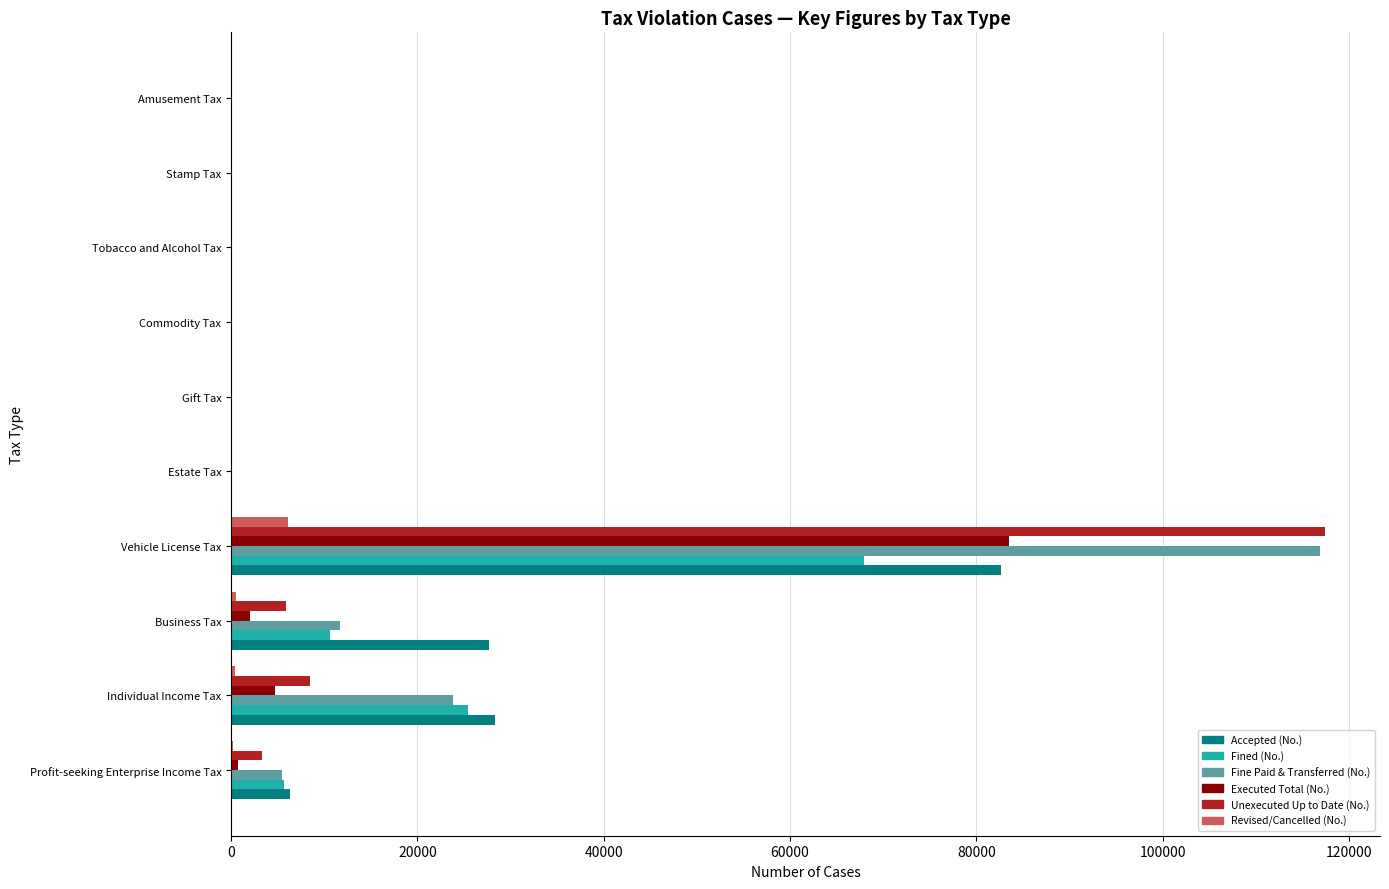

At which category does the chart reach its peak across all series?

Vehicle License Tax